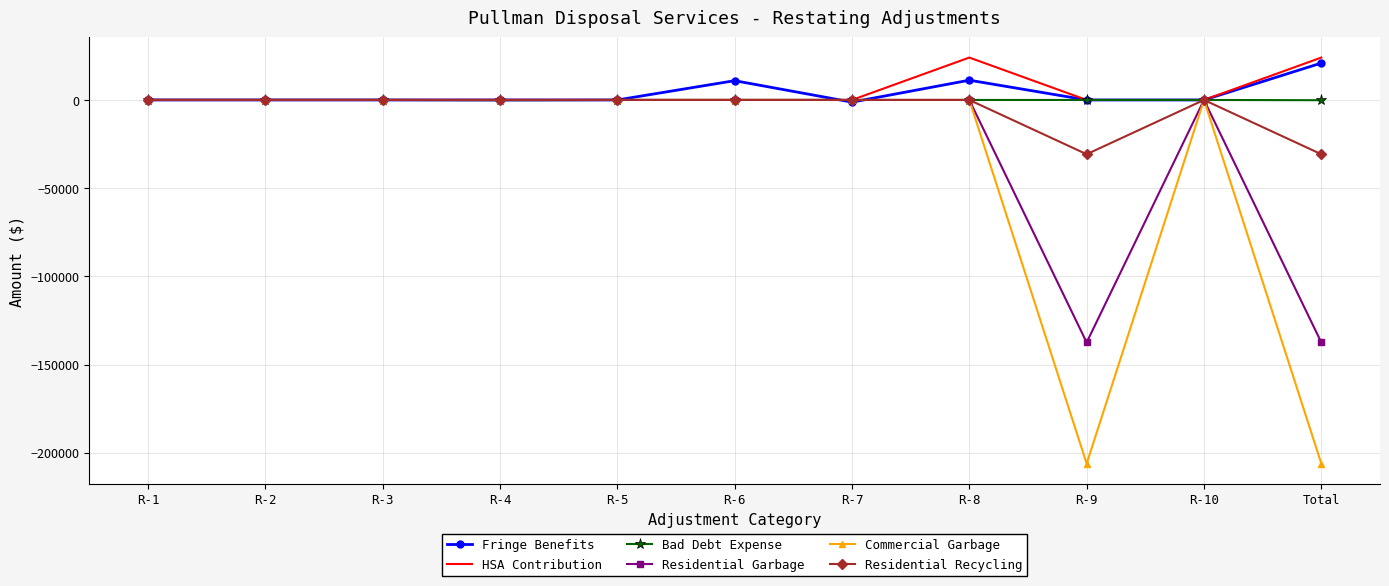

Which series changed the most between R-9 and R-10?

Commercial Garbage